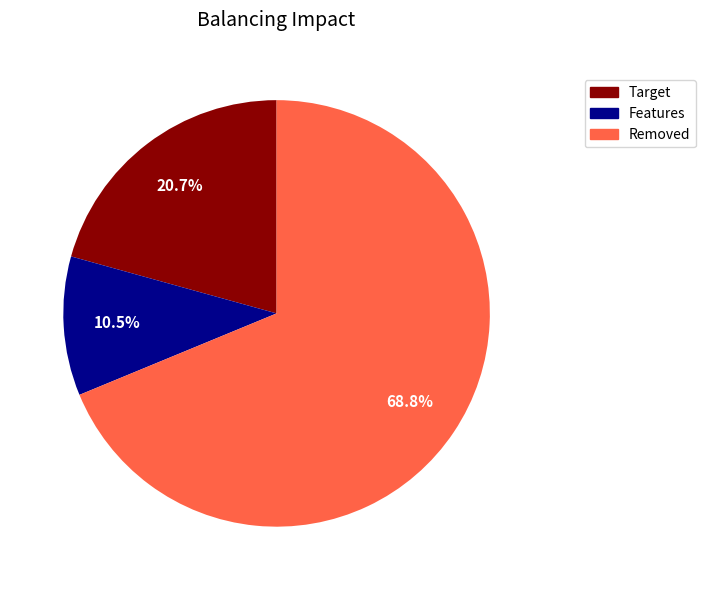

Approximately how many times larger is the value at Features compared to Target?

0.5